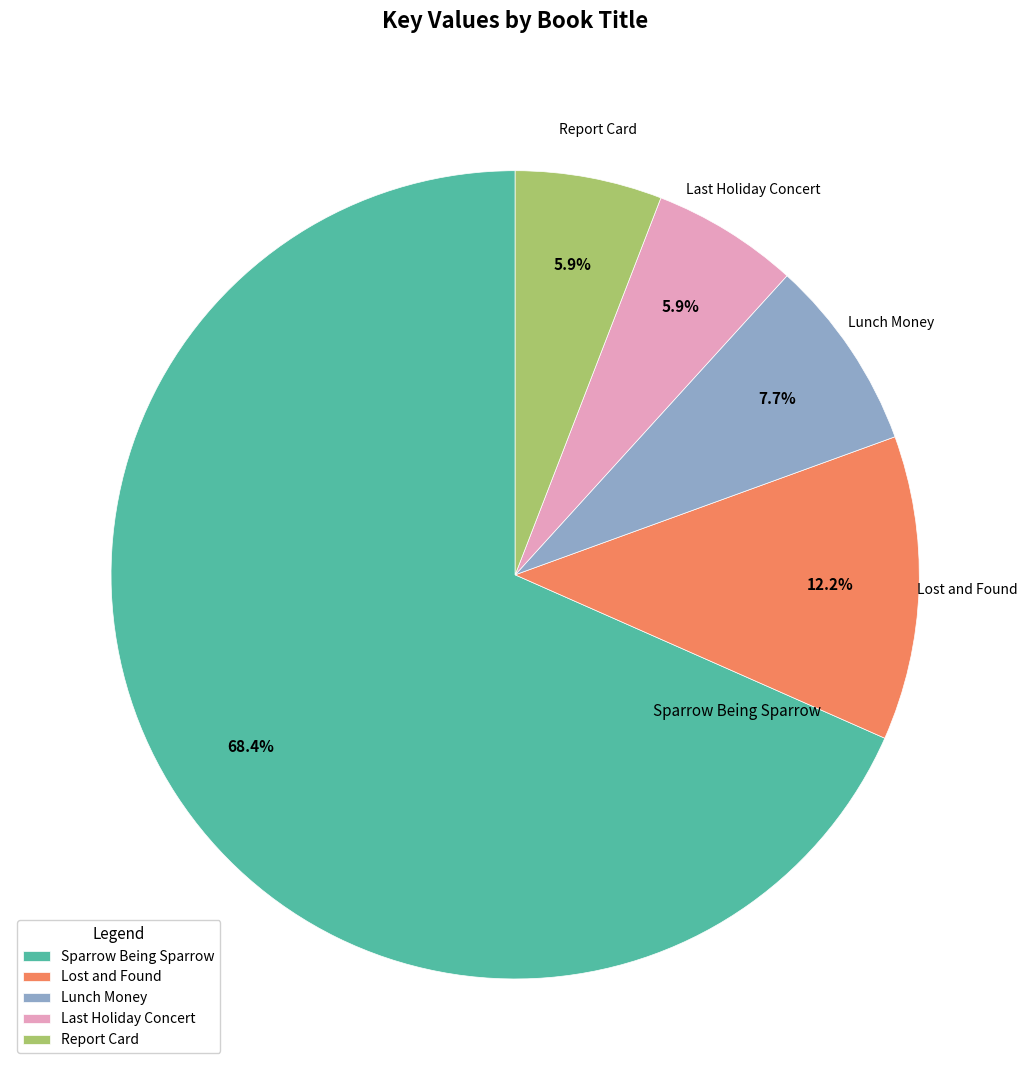

What is the ratio of the value at Report Card to the value at Lost and Found?

0.5